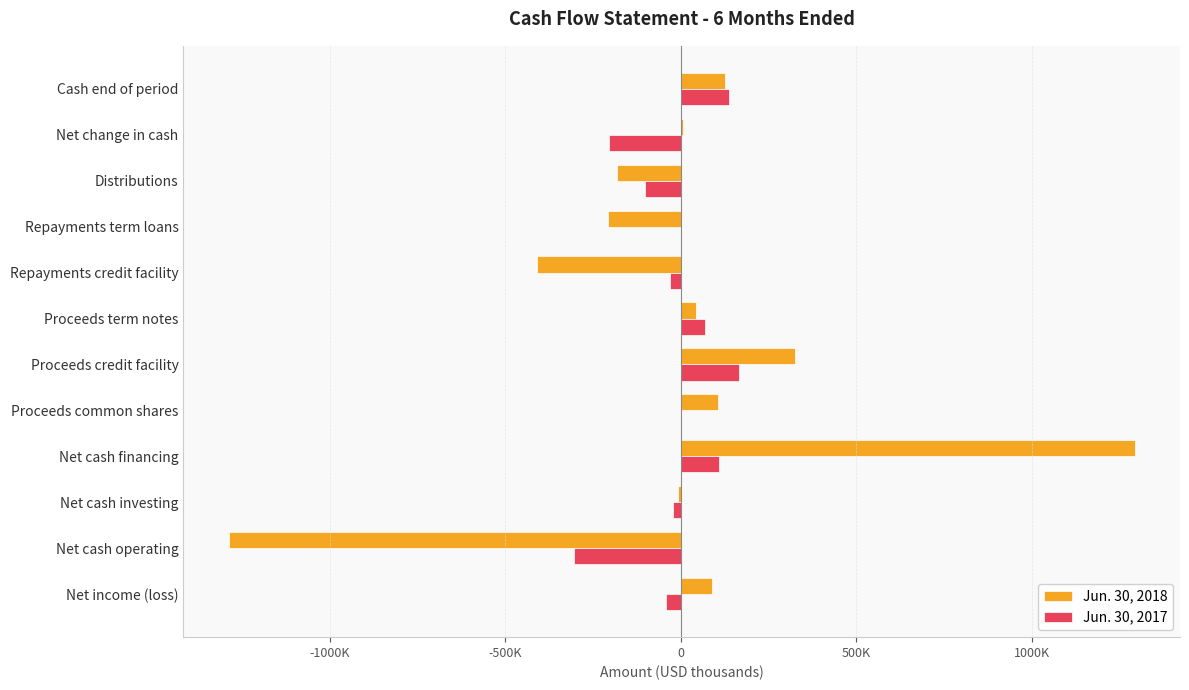

What are all the series names shown in the legend?

Jun. 30, 2018, Jun. 30, 2017